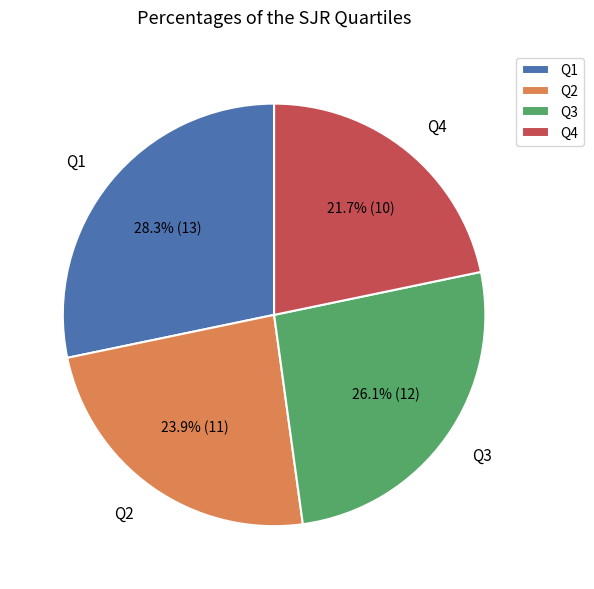

Combined, what portion of the pie is Q4 and Q1?

50.0%